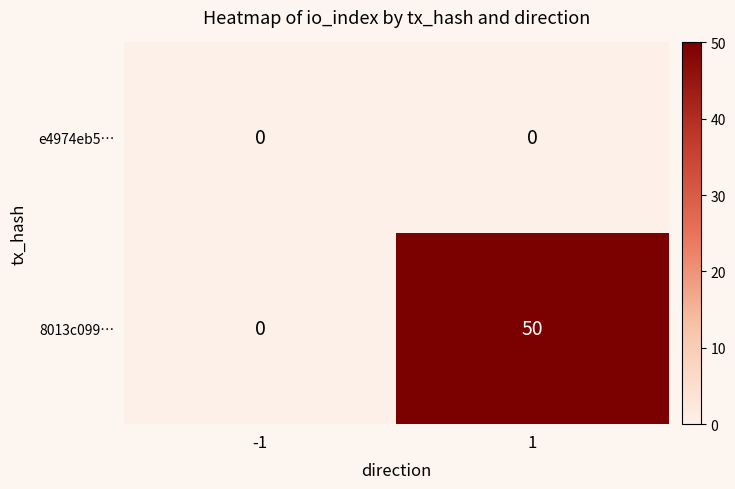

What is the sum of all 8013c099… values?

50